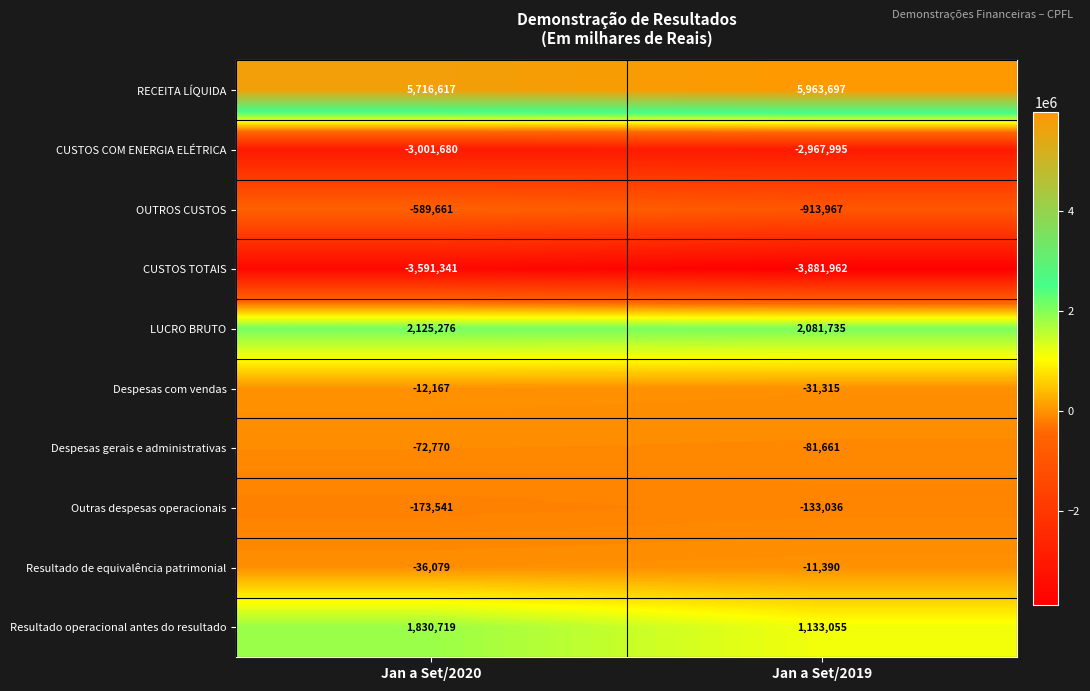

Reading left to right, list all the values displayed in this chart.

RECEITA LÍQUIDA: Jan a Set/2020=5716617	Jan a Set/2019=5963697
CUSTOS COM ENERGIA ELÉTRICA: Jan a Set/2020=-3001680	Jan a Set/2019=-2967995
OUTROS CUSTOS: Jan a Set/2020=-589661	Jan a Set/2019=-913967
CUSTOS TOTAIS: Jan a Set/2020=-3591341	Jan a Set/2019=-3881962
LUCRO BRUTO: Jan a Set/2020=2125276	Jan a Set/2019=2081735
Despesas com vendas: Jan a Set/2020=-12167	Jan a Set/2019=-31315
Despesas gerais e administrativas: Jan a Set/2020=-72770	Jan a Set/2019=-81661
Outras despesas operacionais: Jan a Set/2020=-173541	Jan a Set/2019=-133036
Resultado de equivalência patrimonial: Jan a Set/2020=-36079	Jan a Set/2019=-11390
Resultado operacional antes do resultado: Jan a Set/2020=1830719	Jan a Set/2019=1133055